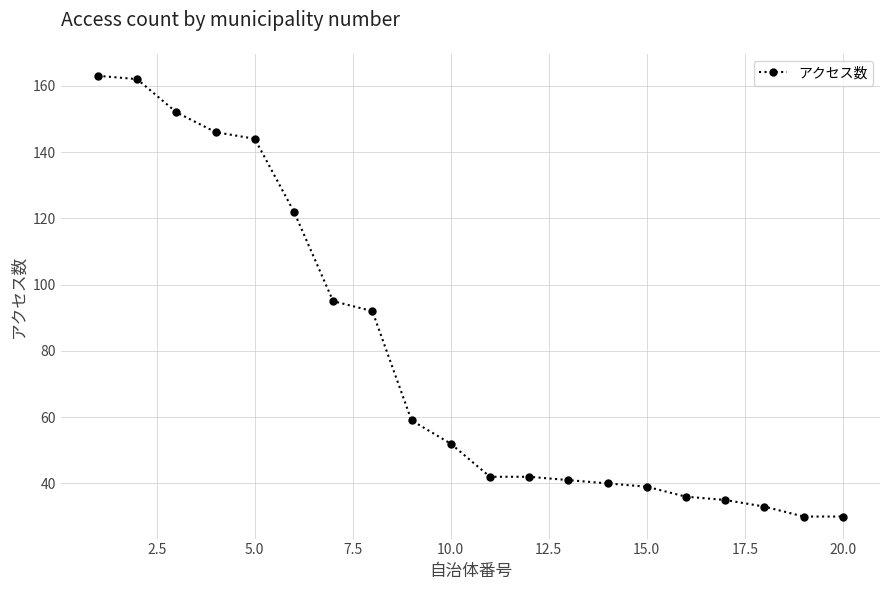

What is the sum of all values?

1555